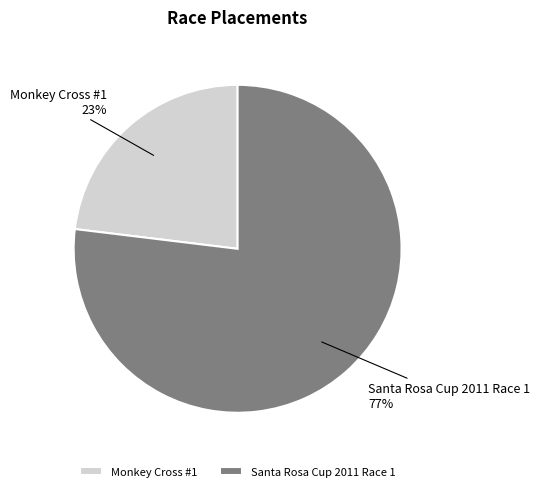

Do Monkey Cross #1 and Santa Rosa Cup 2011 Race 1 together represent more than half of the pie?

Yes